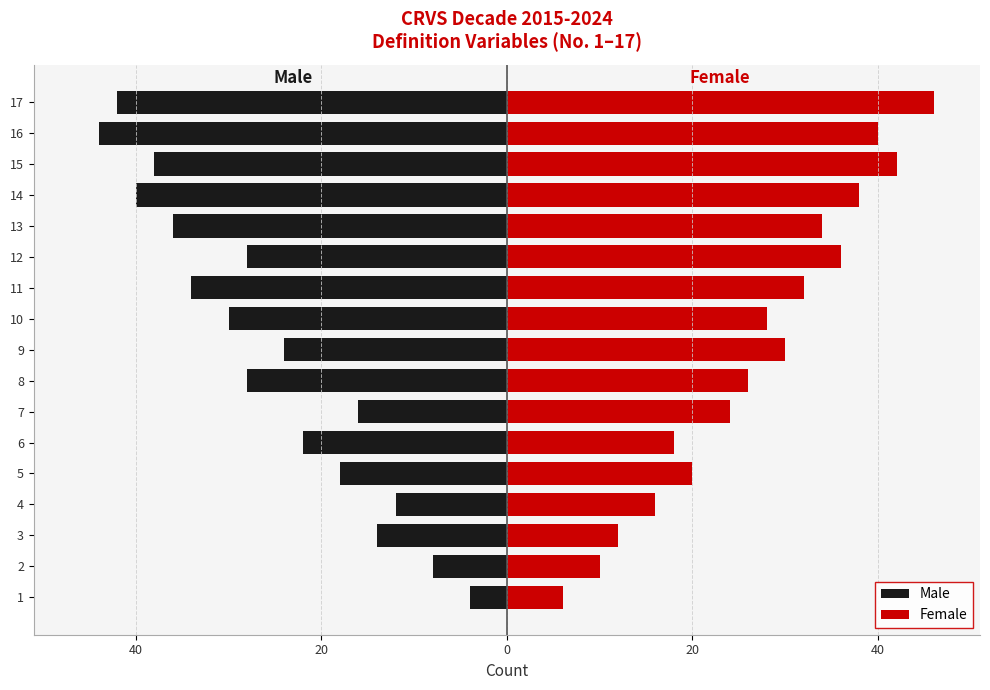

What is the smallest value displayed?

-44